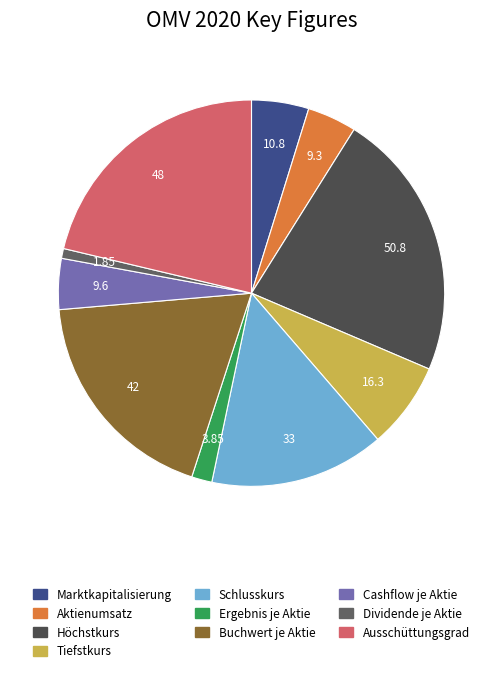

What is the smallest slice in the pie chart?

Dividende je Aktie